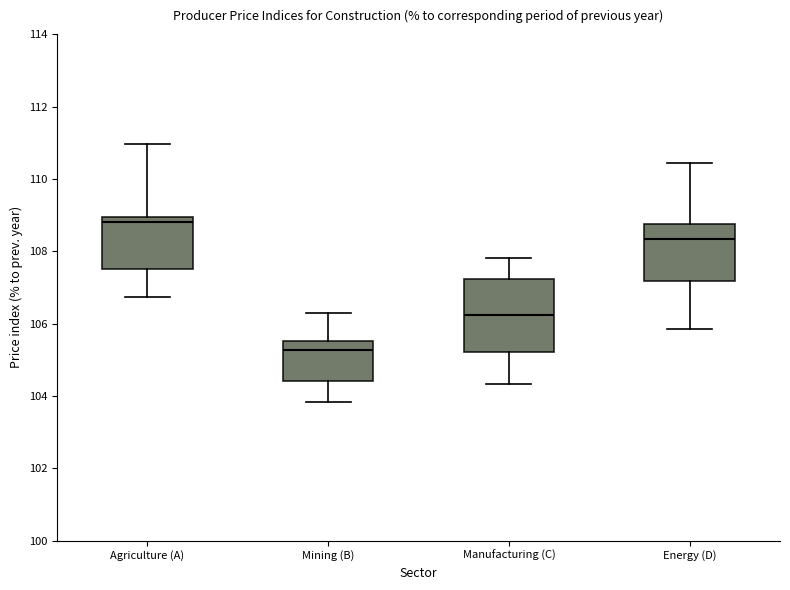

Reading left to right, transcribe this box plot: for each box, give where its median line is, the range the box spans, and where its two whiskers end, as read against the y-axis. The values are not printed on the chart, so give them approximately, as read against the axis.

Agriculture (A): median 108.8, box 107.4 to 109.0, whiskers 106.8 to 111.0
Mining (B): median 105.2, box 104.4 to 105.6, whiskers 103.8 to 106.2
Manufacturing (C): median 106.2, box 105.2 to 107.2, whiskers 104.4 to 107.8
Energy (D): median 108.4, box 107.2 to 108.8, whiskers 105.8 to 110.4